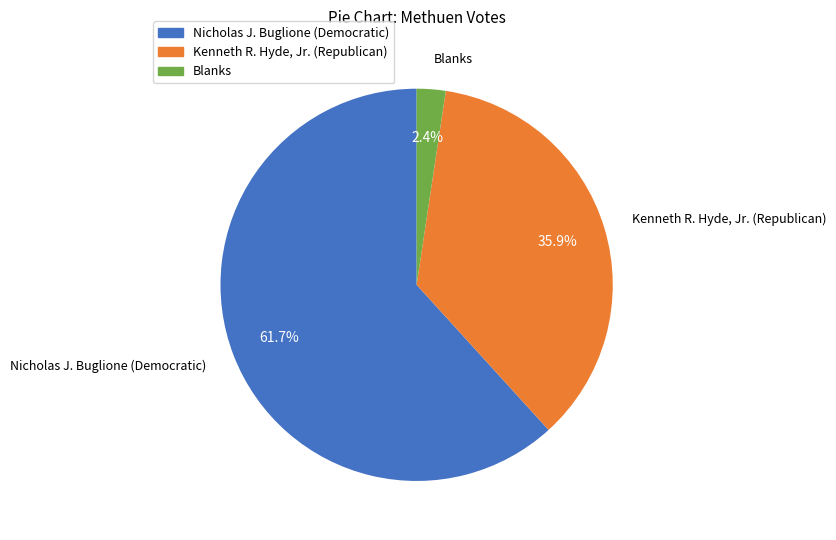

The Kenneth R. Hyde, Jr. (Republican) slice represents 44% of the pie. True or false?

False